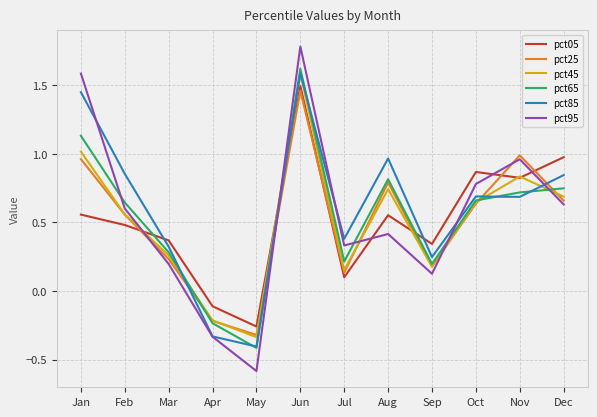

What is the sum of all pct85 values?

7.3